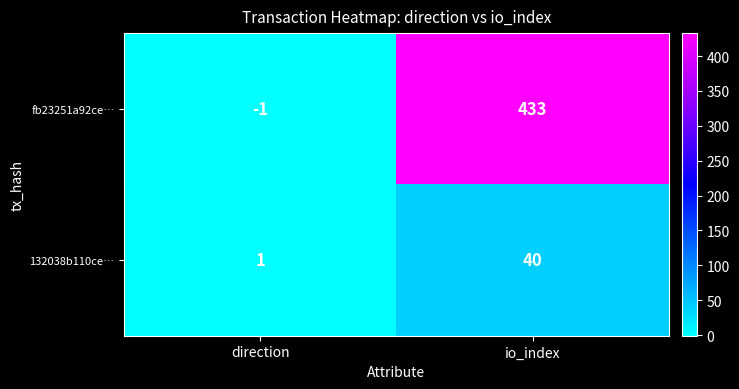

Reading right to left, list all the values displayed in this chart.

fb23251a92ce…: io_index=433	direction=-1
132038b110ce…: io_index=40	direction=1